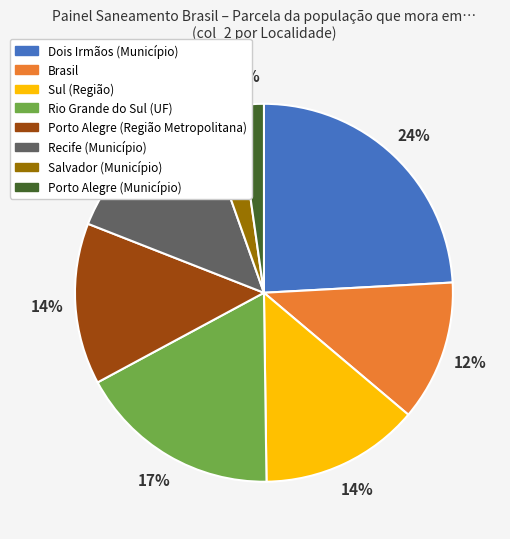

Is the sum of Brasil and Porto Alegre (Município) greater than half?

No